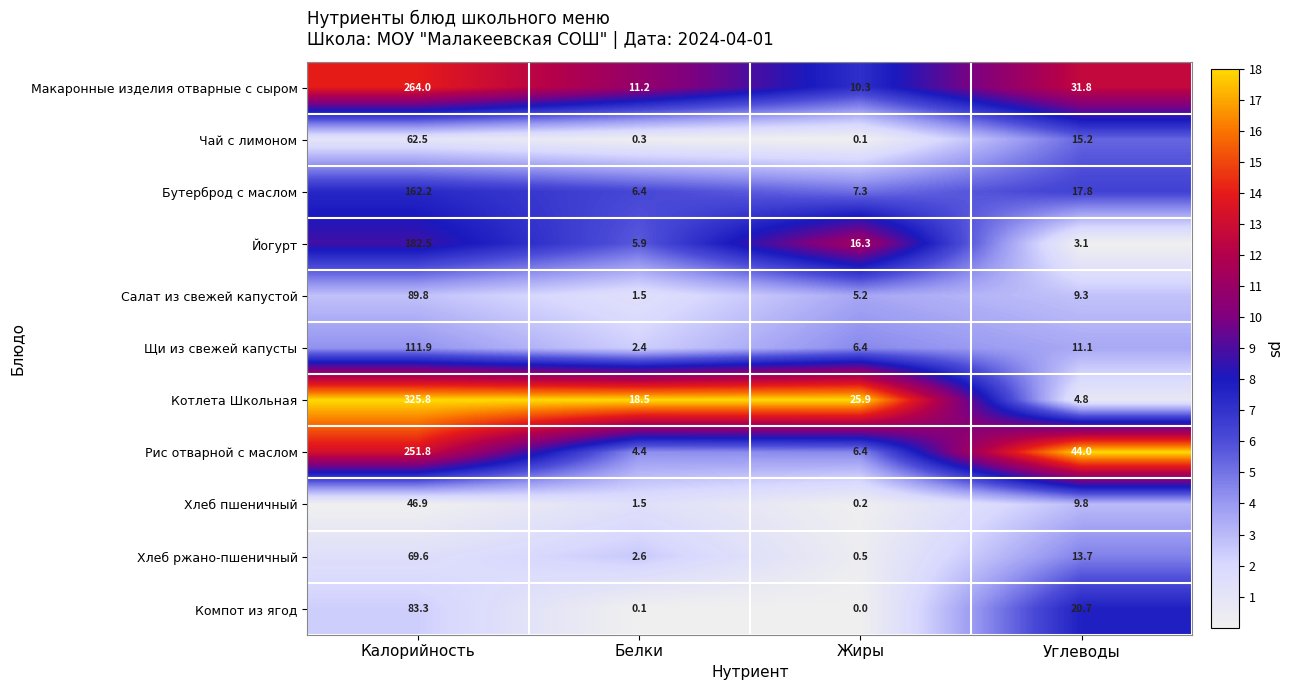

At how many categories does at least one series exceed 6?

4